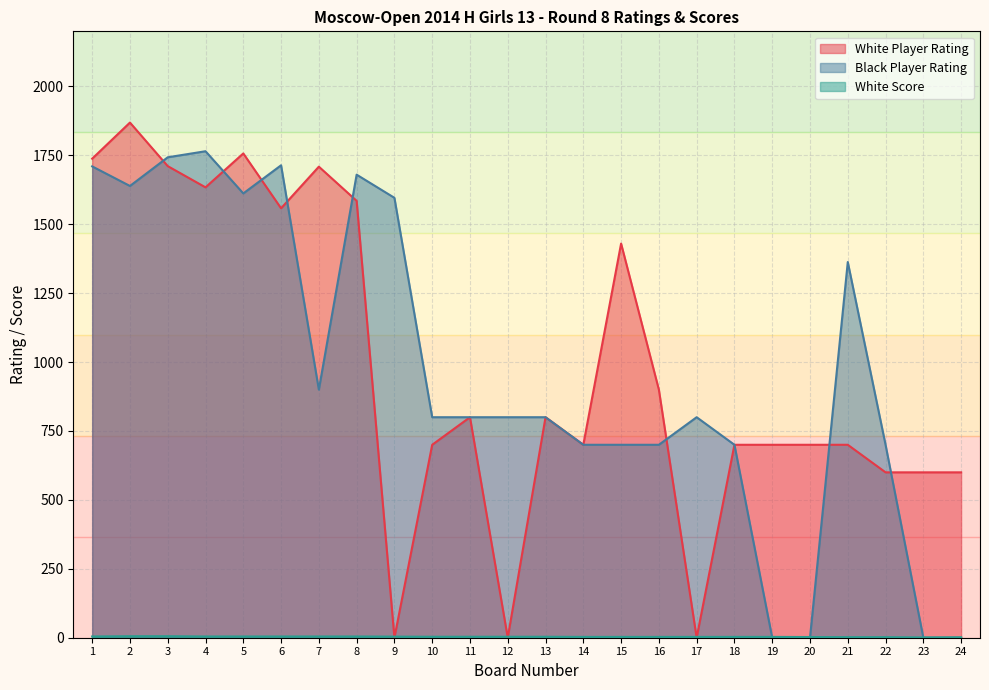

Where is the first local minimum for White Score?

23